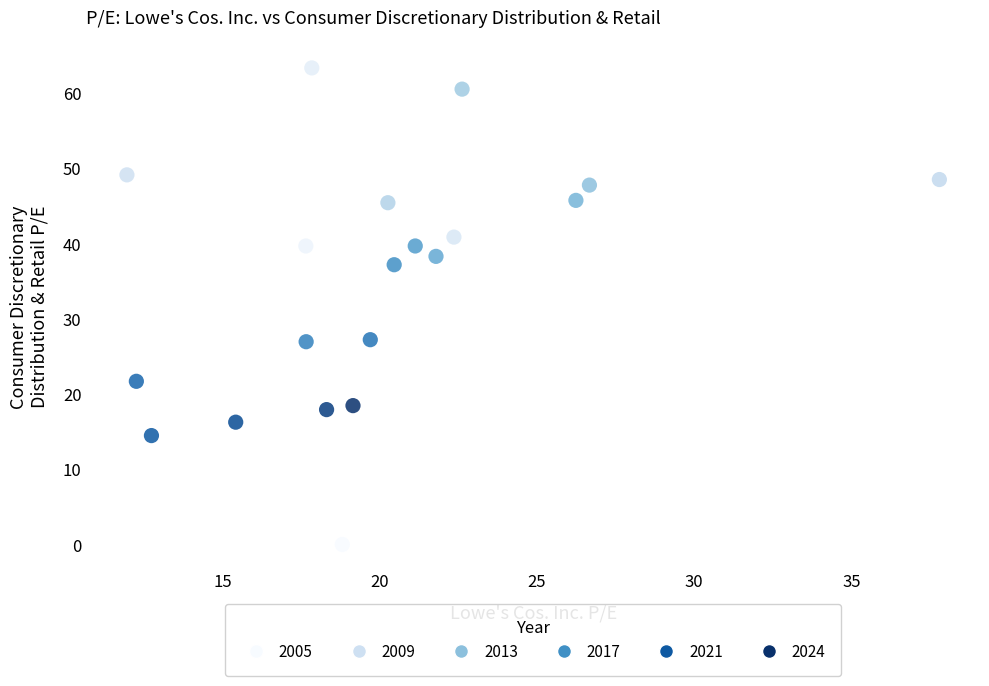

What is the range of X values (max minus min)?

25.8